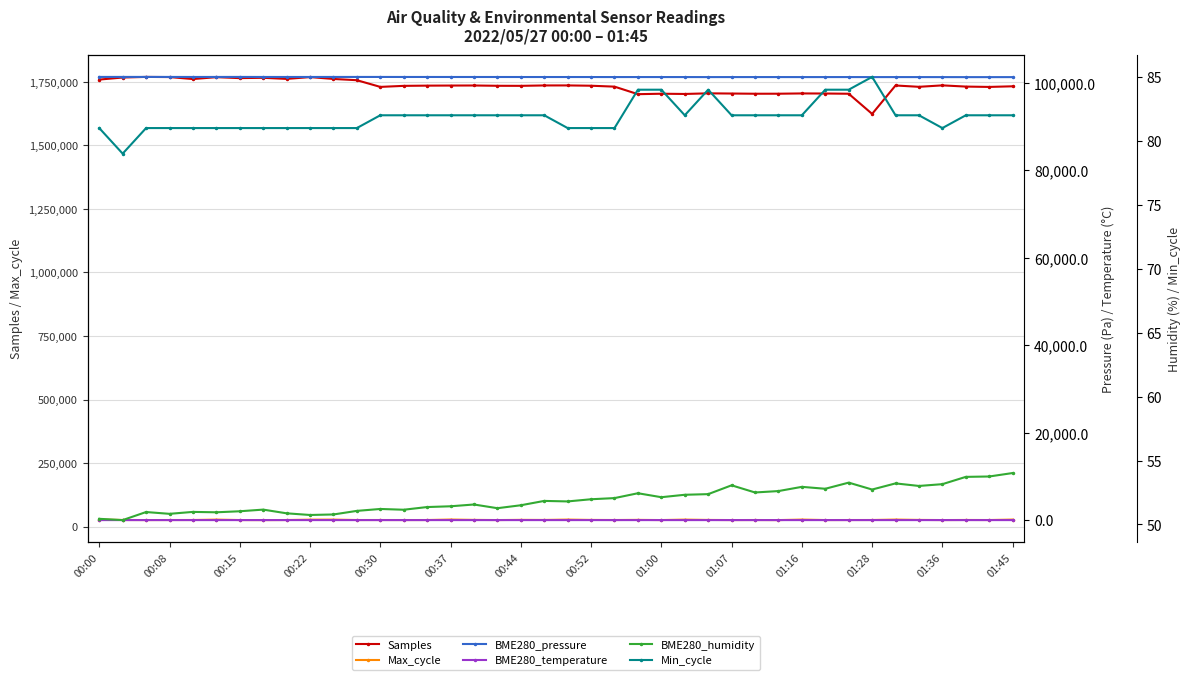

What is the minimum value for Samples?

1623922